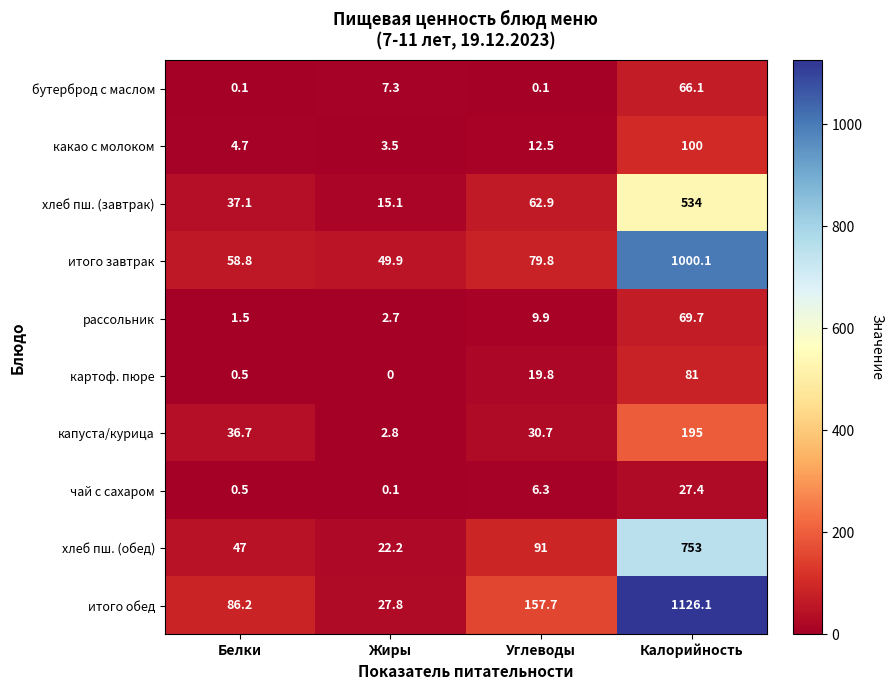

The рассольник series shows 27.1 at Калорийность. True or false?

False